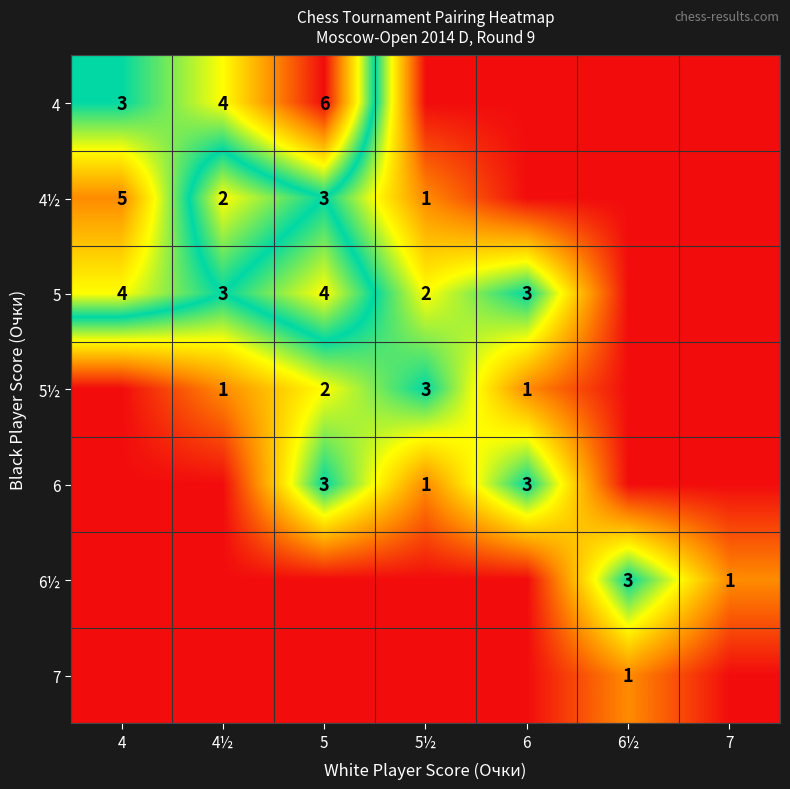

What is the greatest value displayed?

6